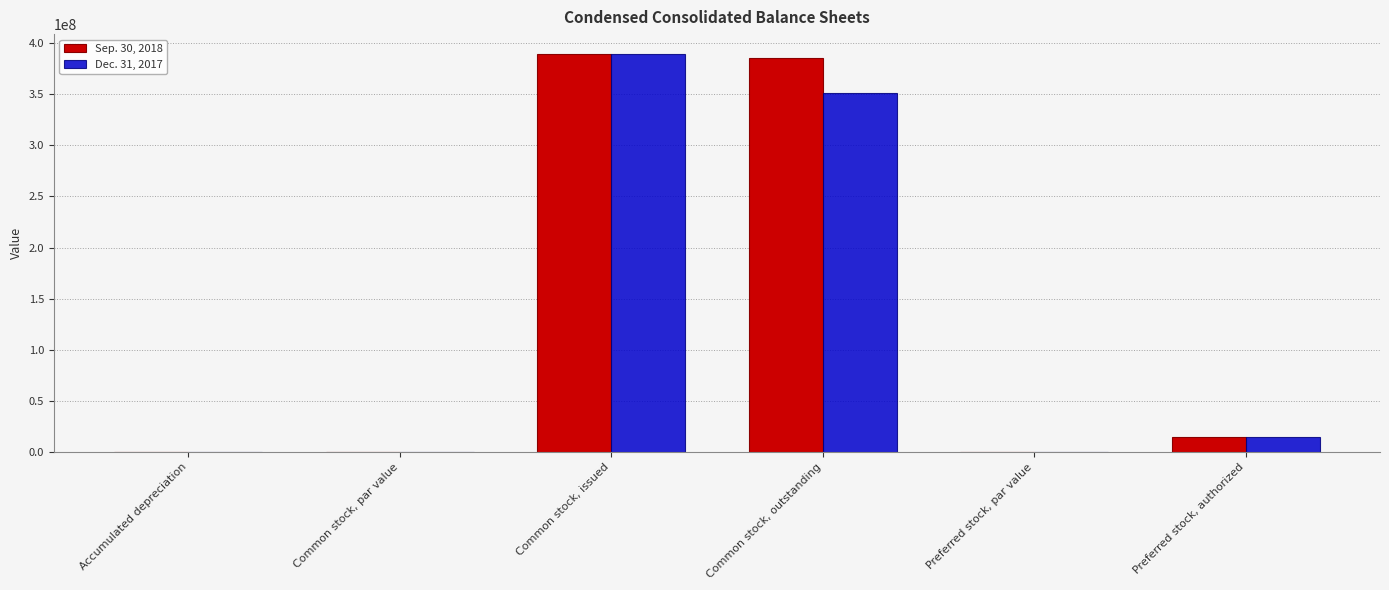

Which series has the largest range (max minus min)?

Sep. 30, 2018